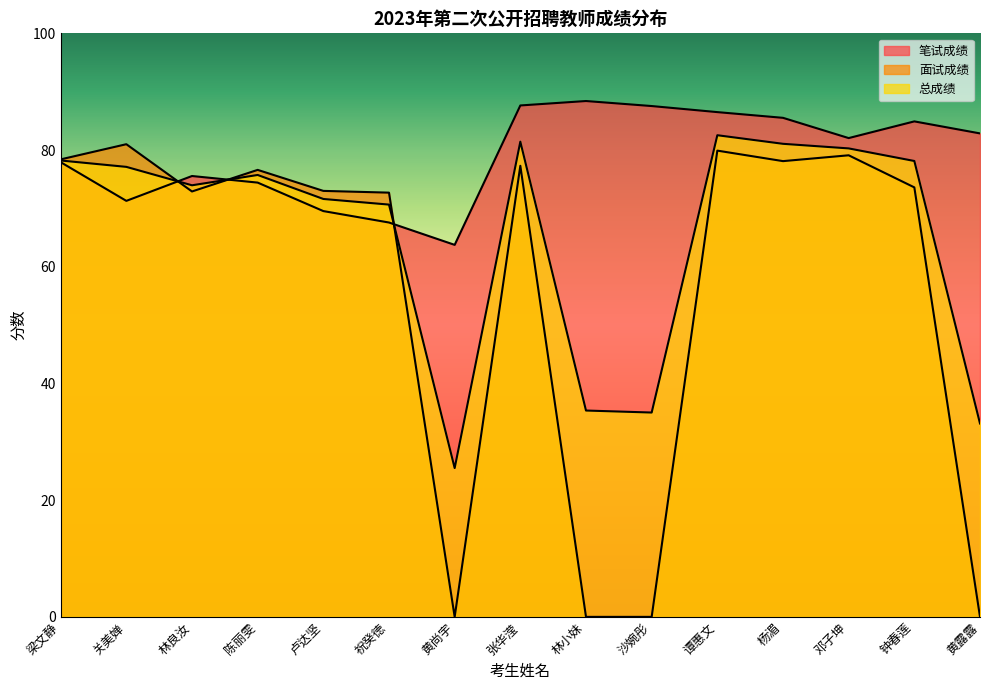

Which category has the highest value across all series?

林小妹